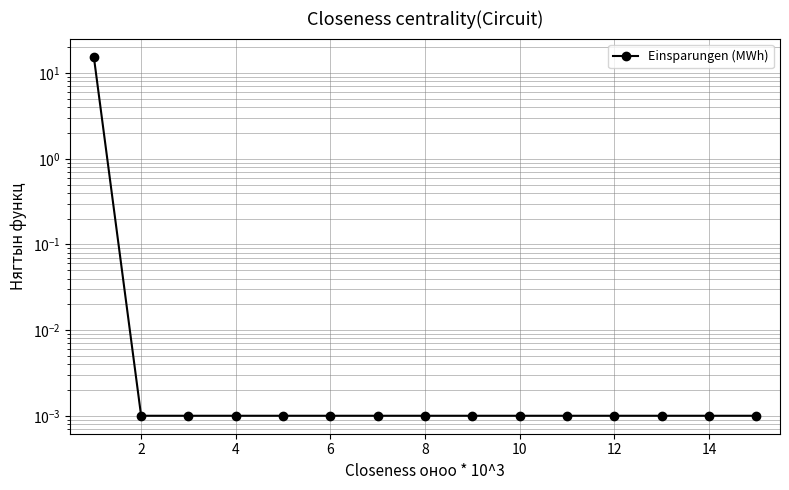

Does the chart have visible grid lines?

Yes